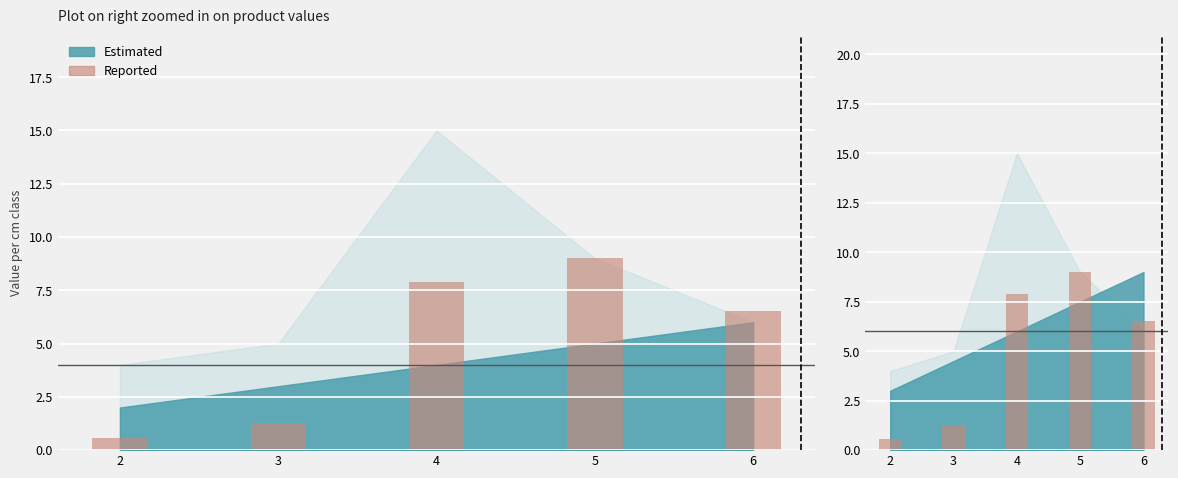

What is the value of the 4th bar from the left?

9.0